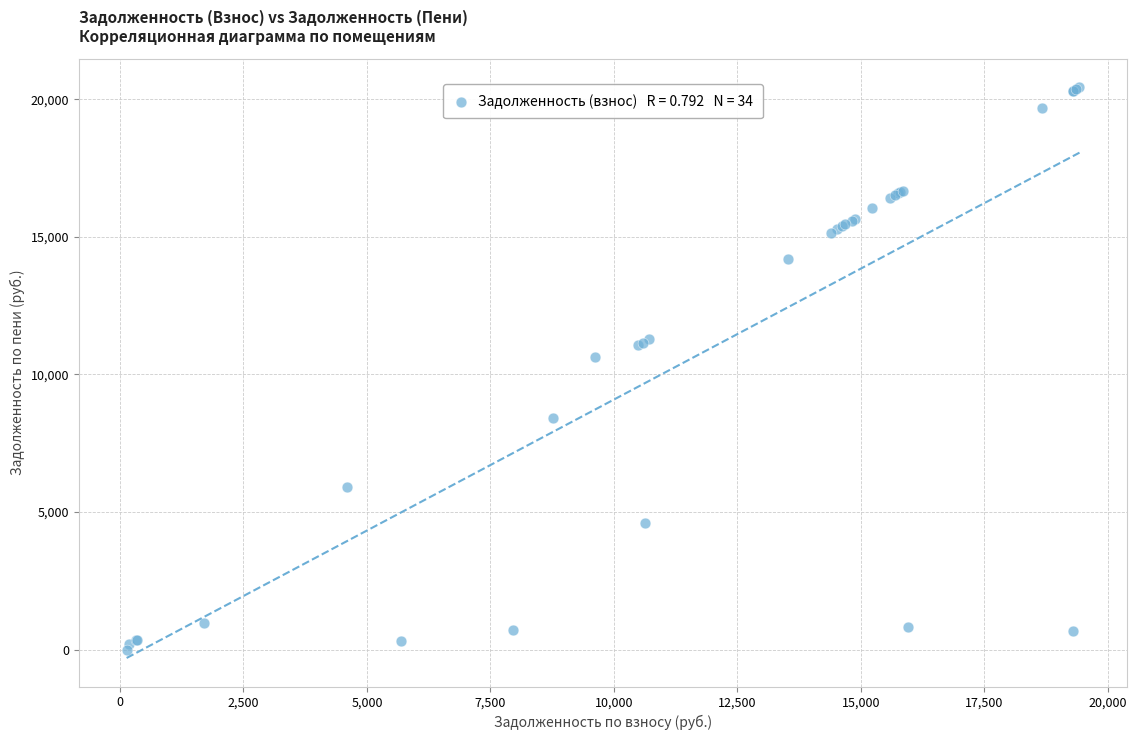

What Y value in the scatter plot is closest to 10221?

10650.9